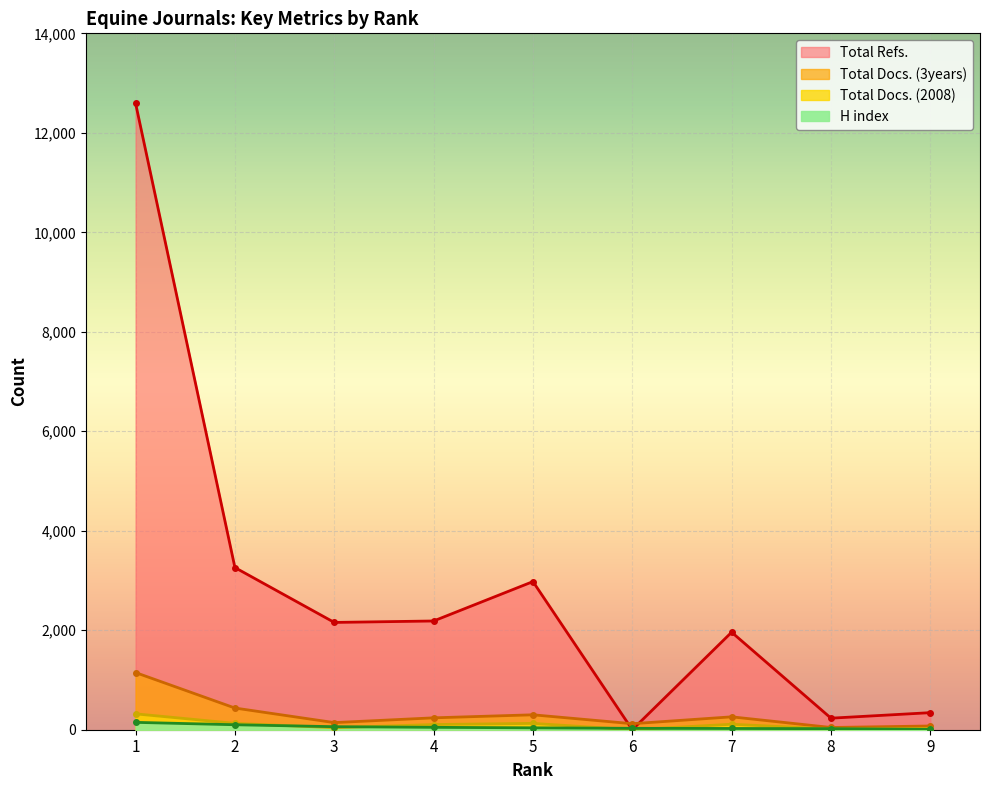

Between which two adjacent categories do Total Refs. and Total Docs. (3years) first intersect?

5 and 6